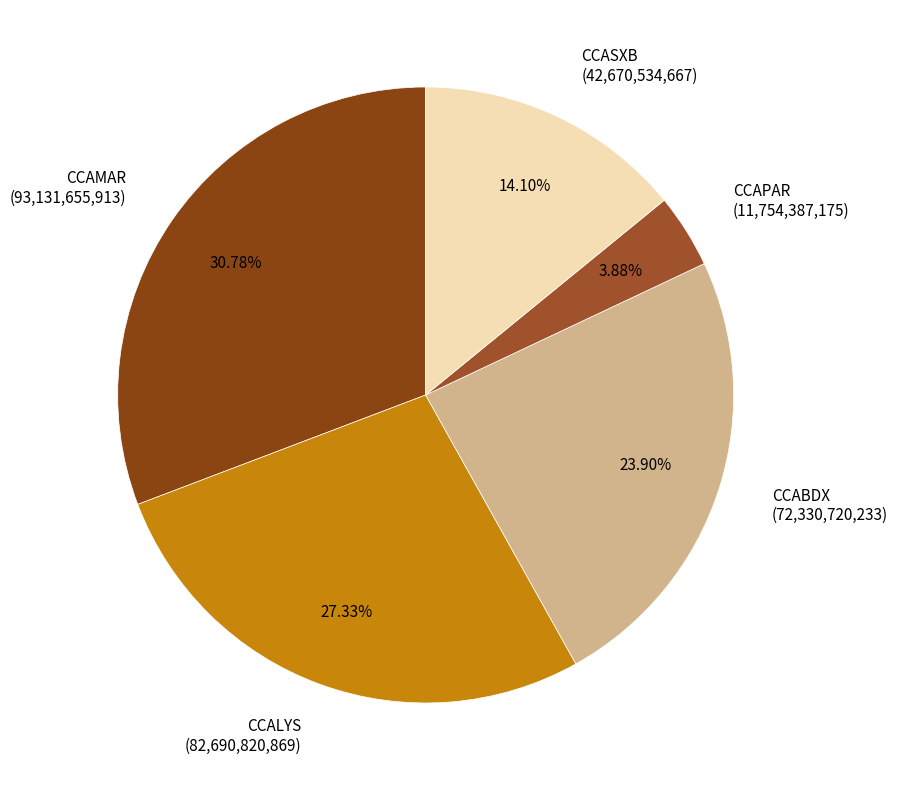

Combined, what portion of the pie is CCAMAR and CCASXB?

44.9%